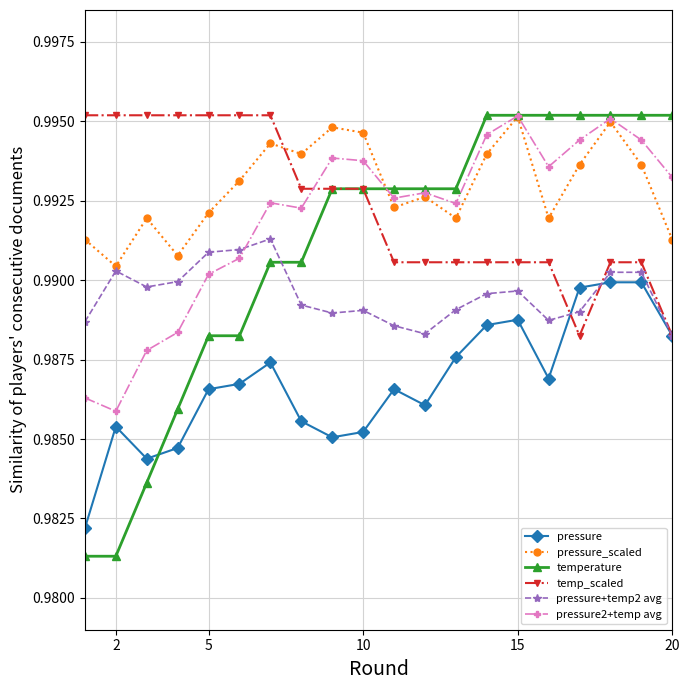

How many times do pressure2+temp avg and pressure+temp2 avg cross each other?

1